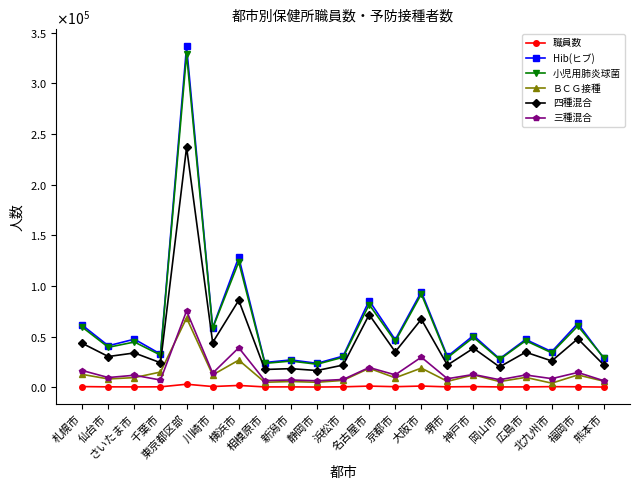

True or false: 小児用肺炎球菌 has a value of 45899 at 広島市.

True